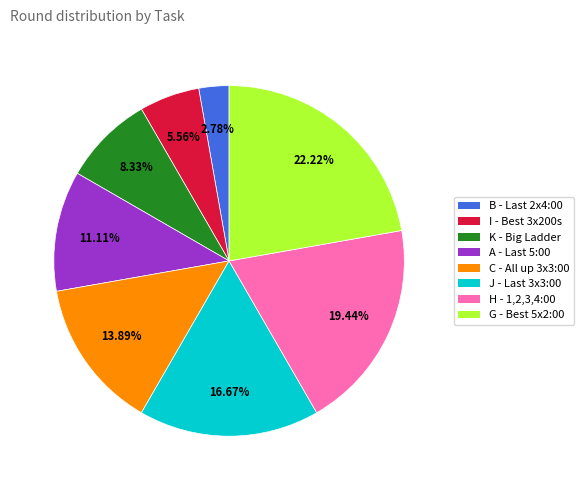

Does any single category account for the majority?

No